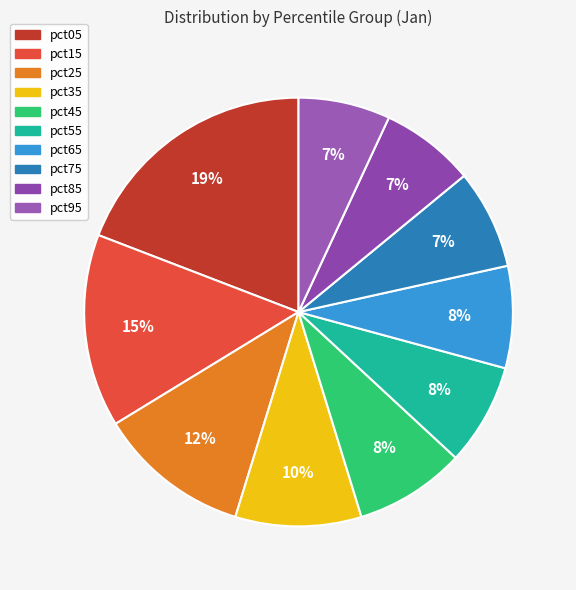

Count the number of slices in the pie.

10